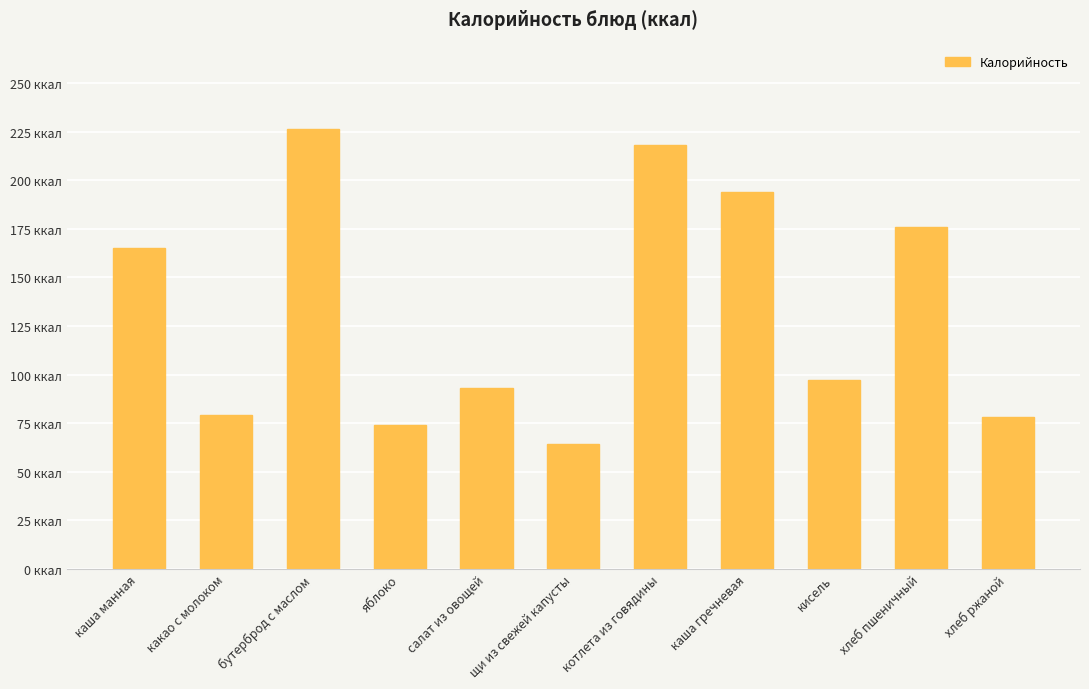

Does the chart contain any negative values?

No